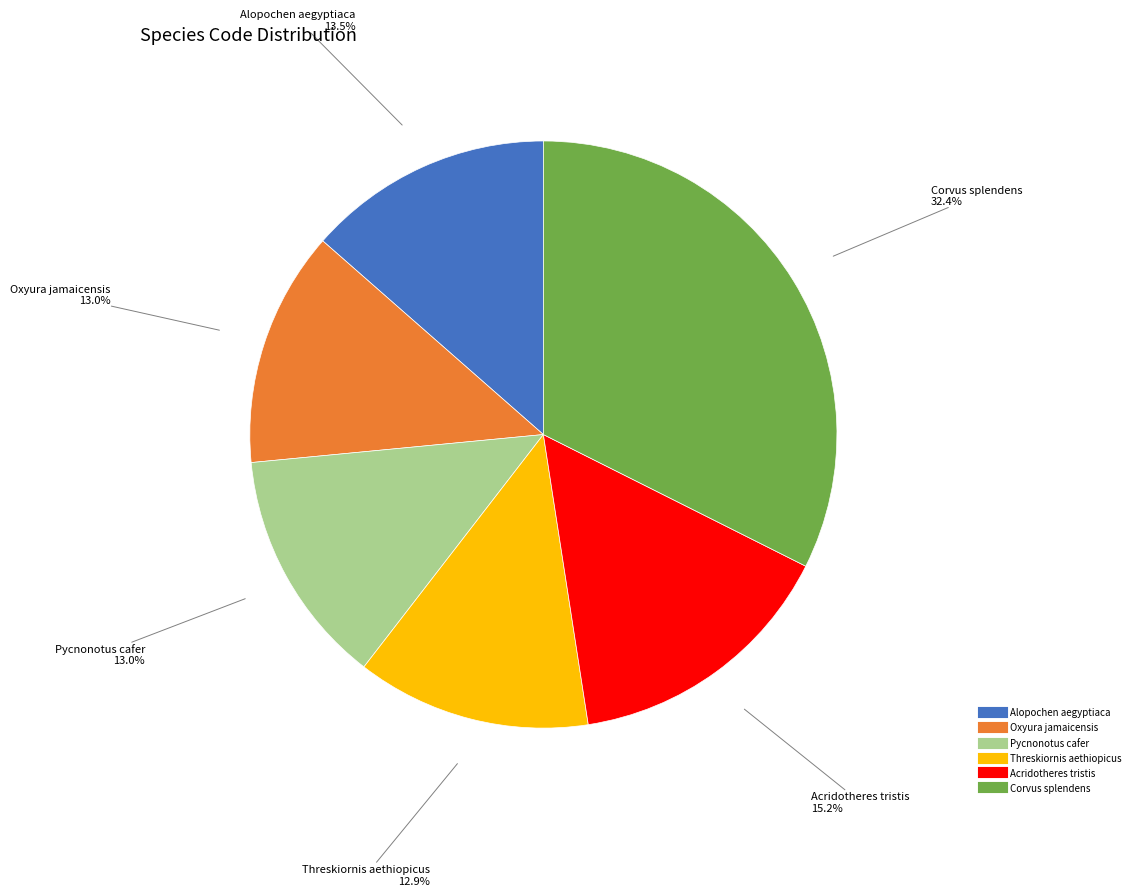

How many segments does this pie chart have?

6